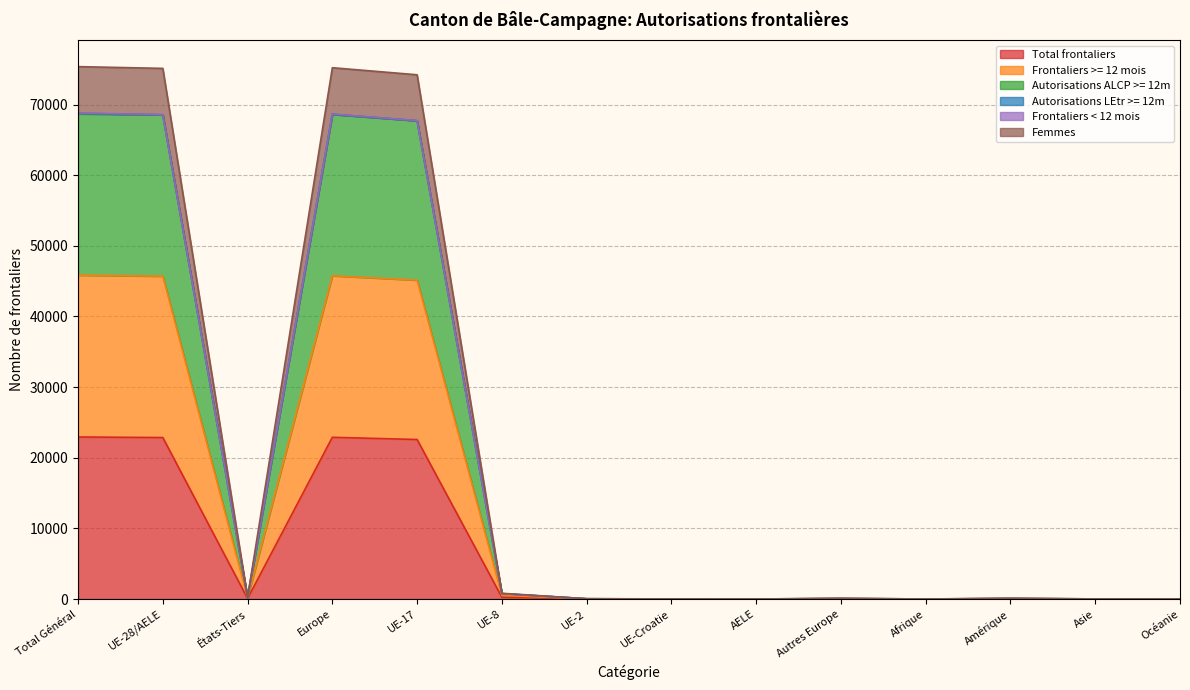

True or false: Frontaliers >= 12 mois and Autorisations ALCP >= 12m cross at least once.

False